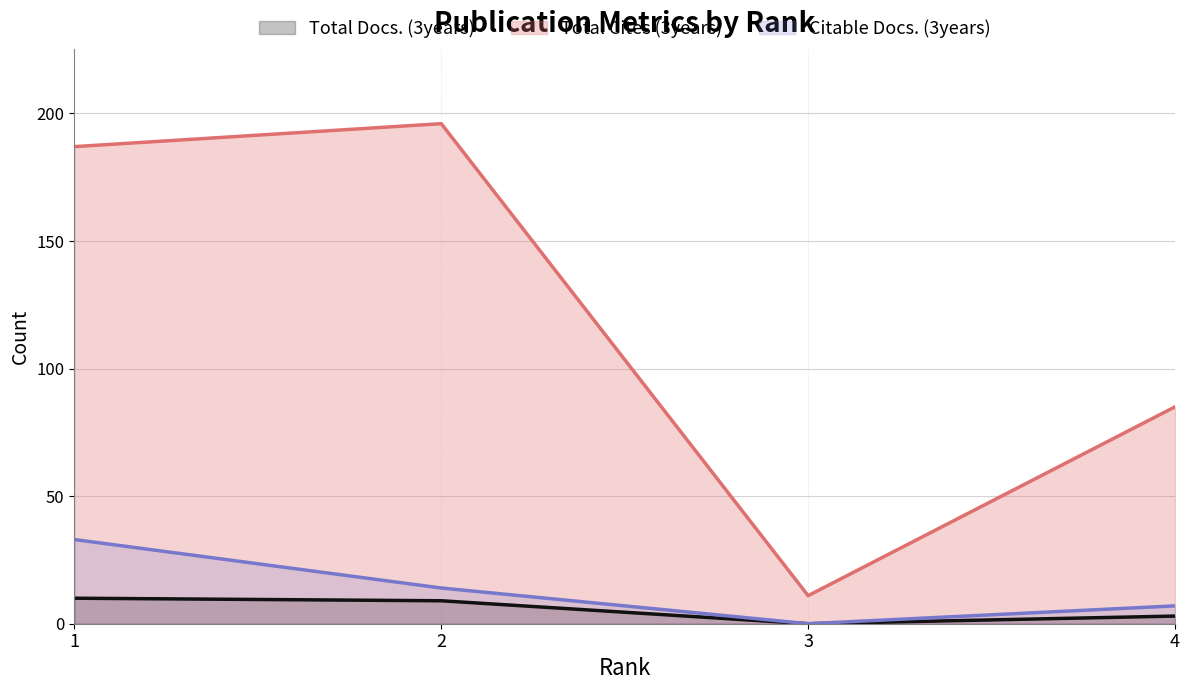

What is the difference between the maximum and minimum values in the Total Cites (3years) series?

185